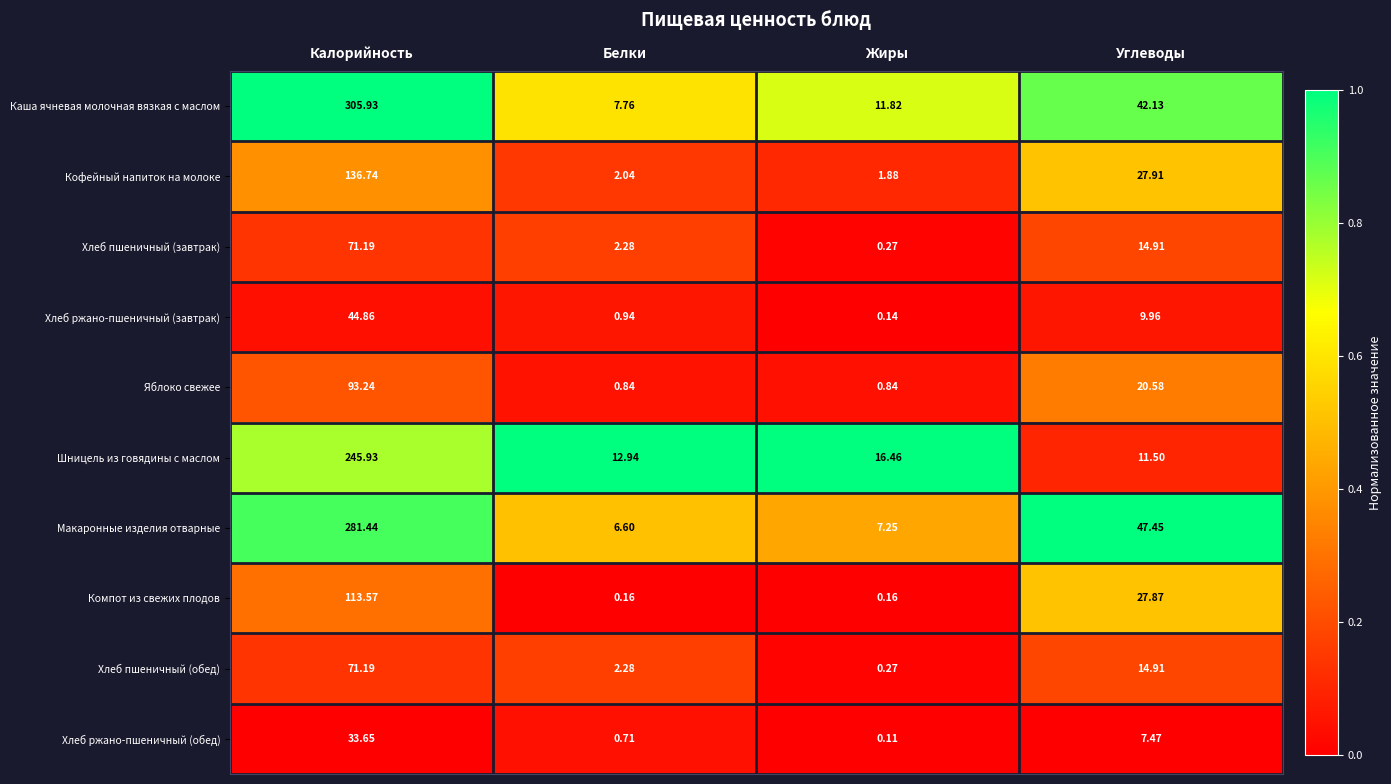

Is the value of Компот из свежих плодов at Калорийность greater than the value of Кофейный напиток на молоке at Калорийность?

No